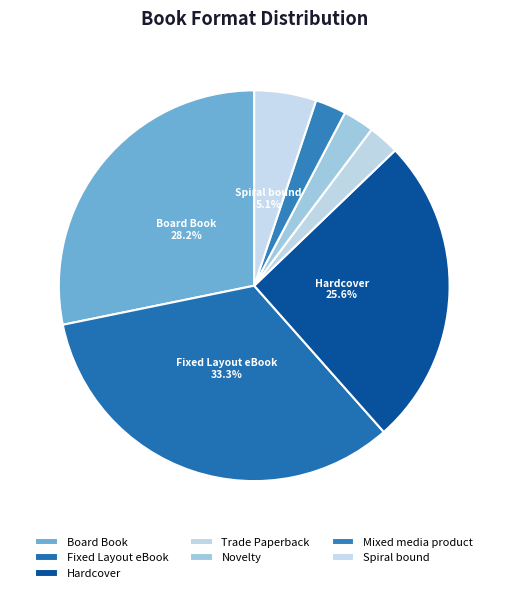

What is the smallest slice in the pie chart?

Trade Paperback